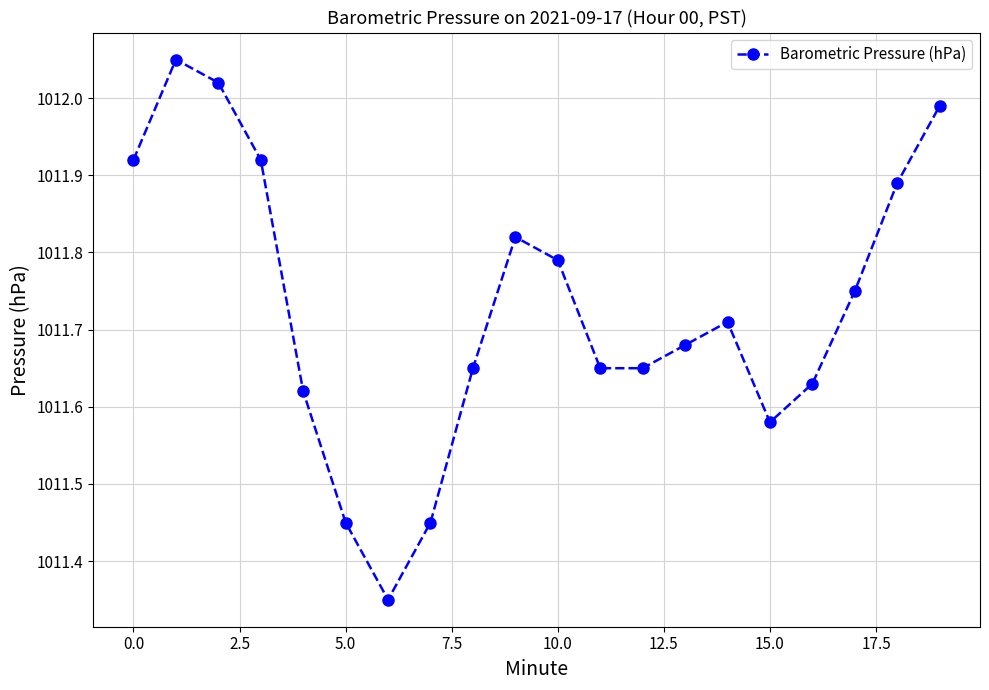

What is the difference between the second highest and minimum values?

0.7